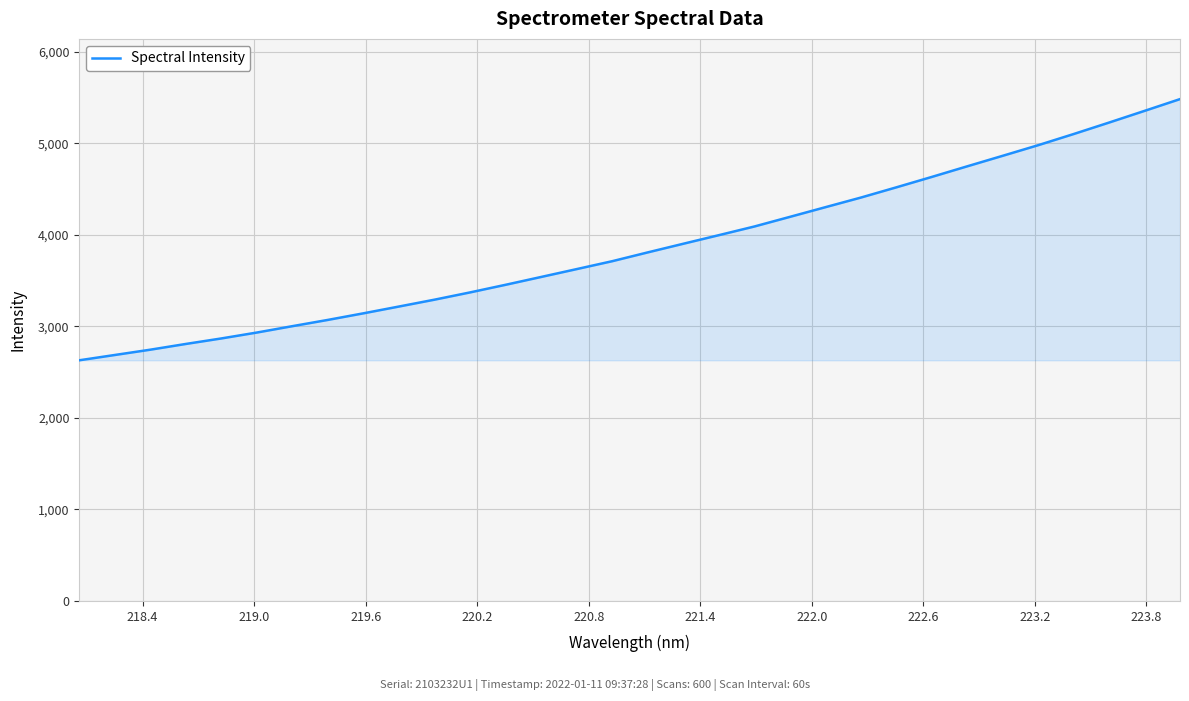

What is the greatest value displayed?

5483.5